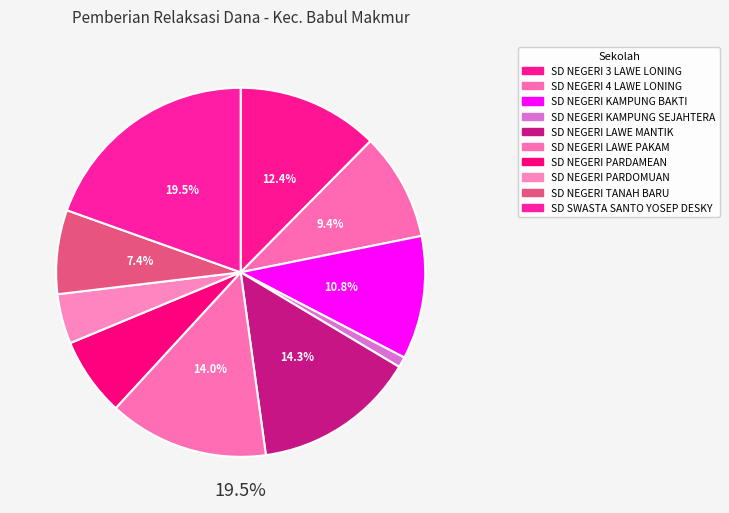

What is the largest slice in the pie chart?

SD SWASTA SANTO YOSEP DESKY